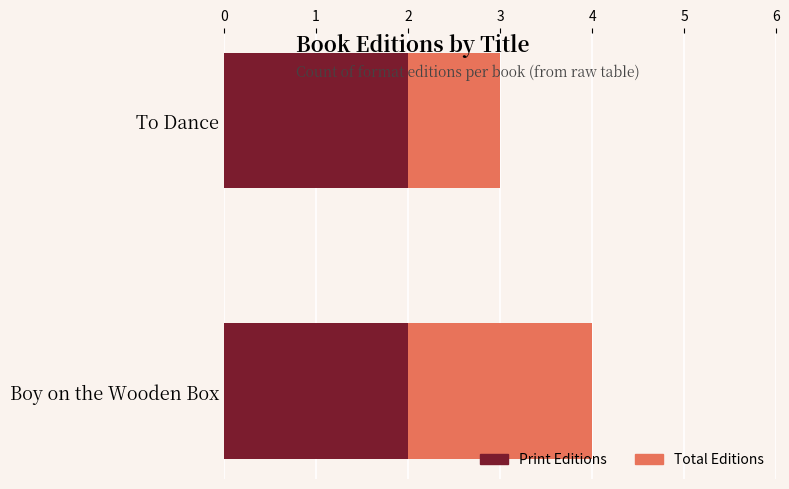

Which series changed the most between 0 and 1?

Total Editions